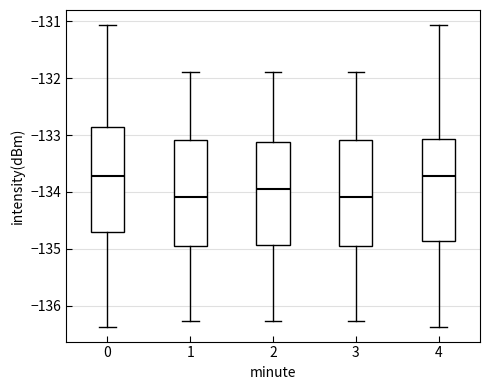

Where does the upper whisker of the box at x = 1 end on the y-axis? The values are not printed on the chart, so give them approximately, as read against the axis.

-131.9